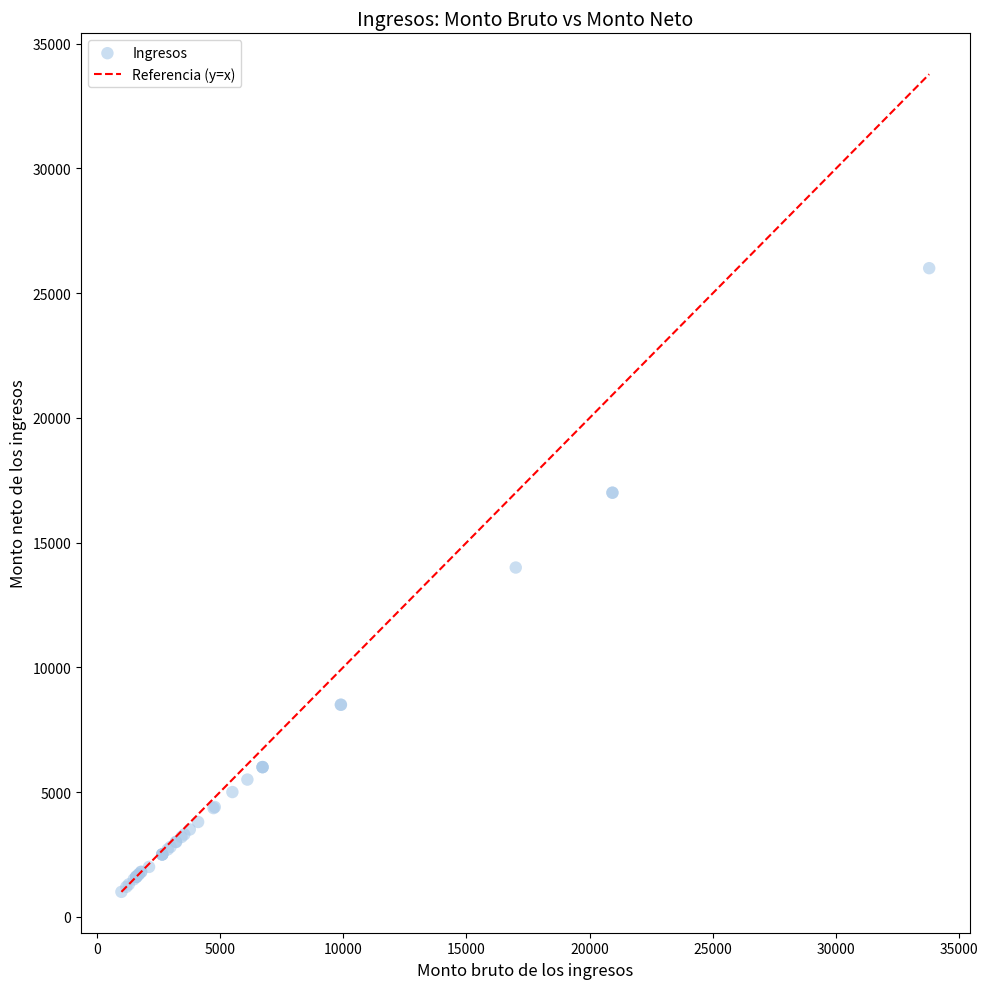

What Y value in the scatter plot is closest to 13500?

14000.0